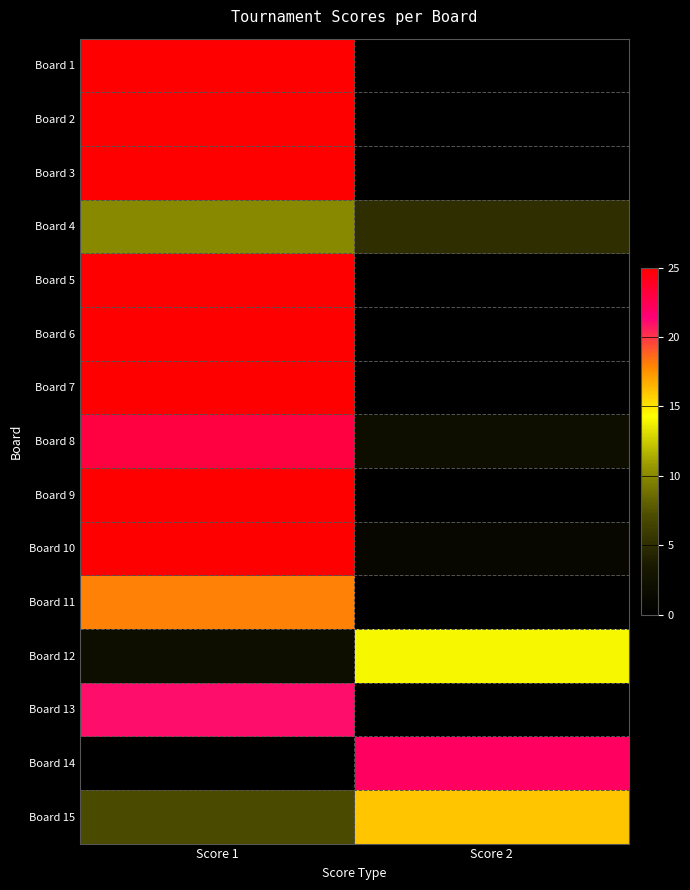

What is the total value across all series at Score 2?

60